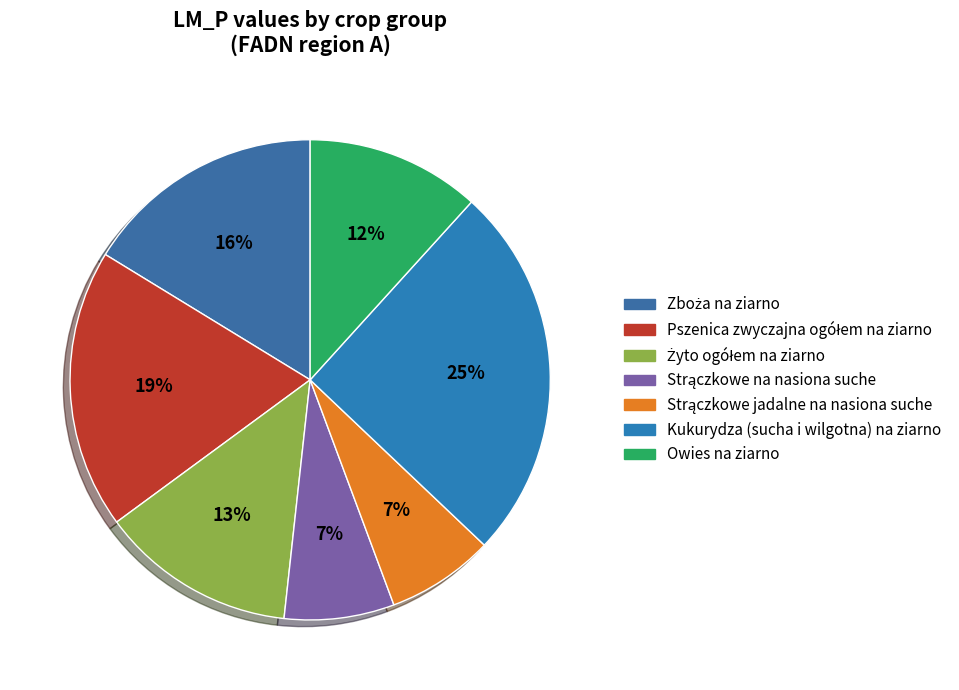

Count the number of slices in the pie.

7